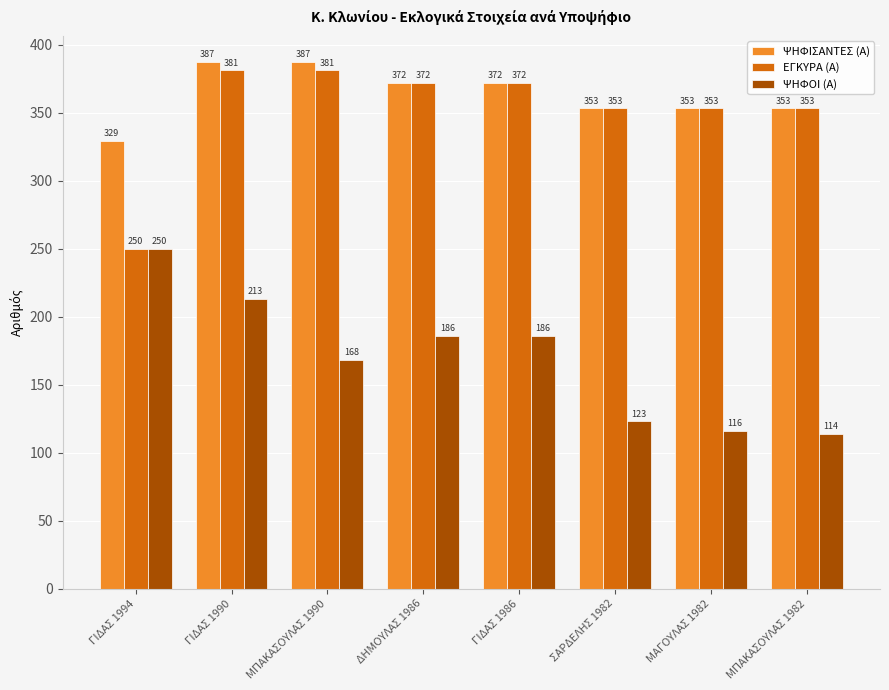

What is the minimum value shown in the chart?

114